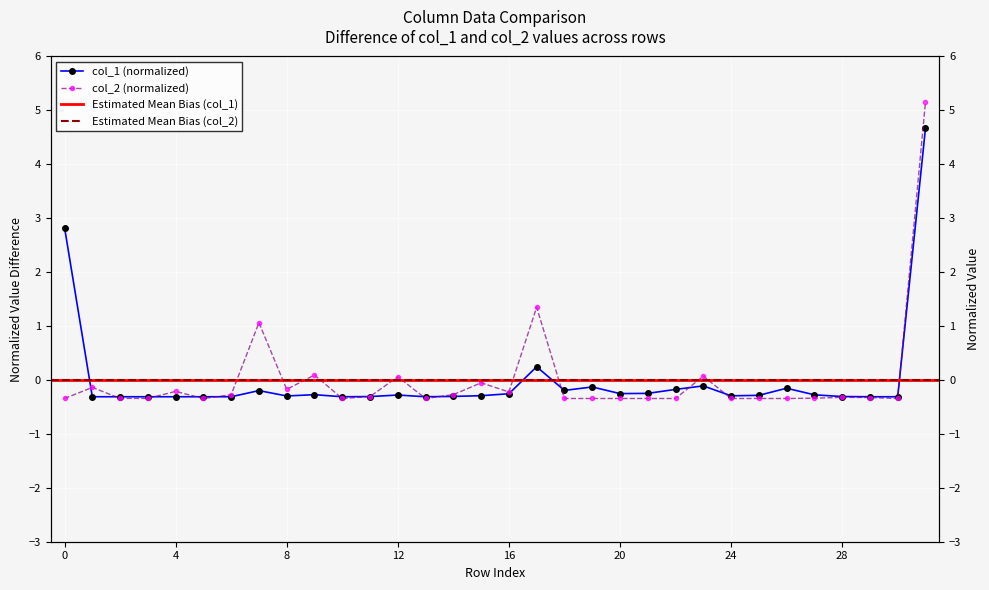

True or false: col_1 and col_2 cross at least once.

True